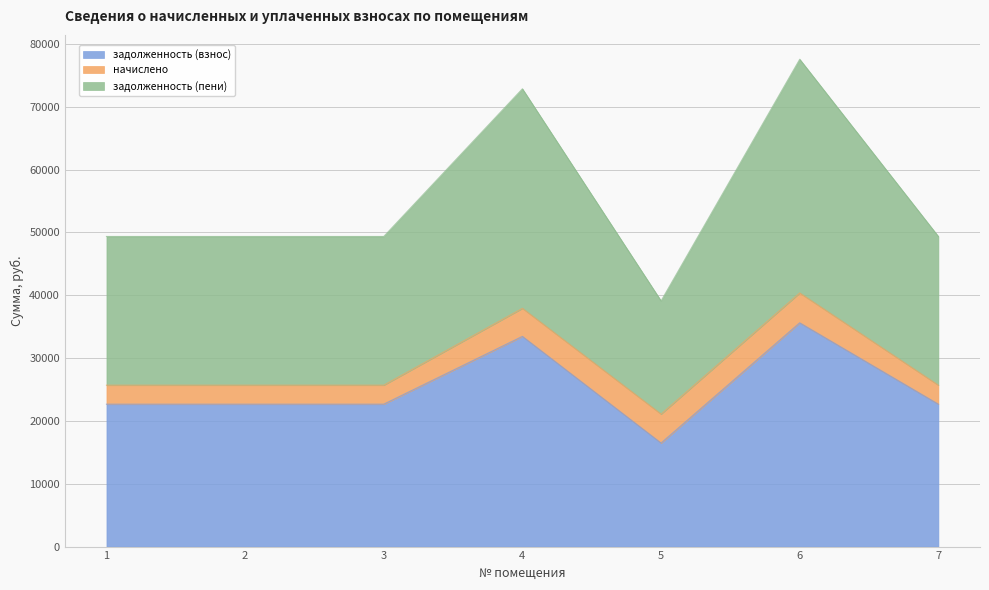

Between 7 and 5, which is larger?

7